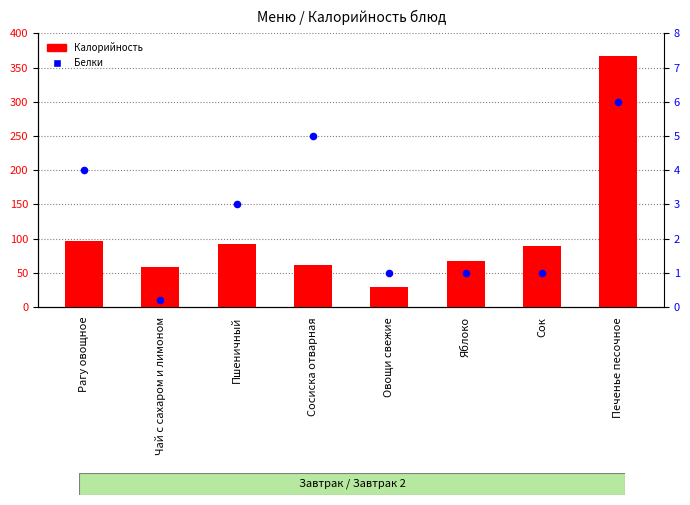

Is the value of Калорийность at Печенье песочное greater than the value of Белки at Пшеничный?

Yes